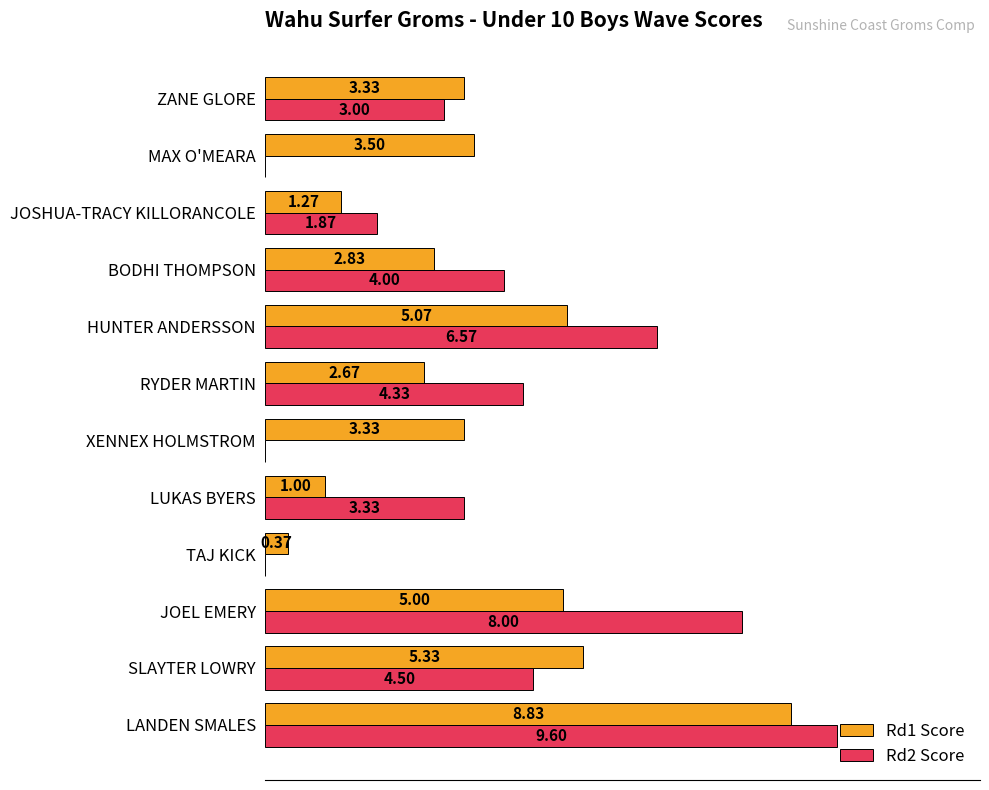

At which category does the chart reach its peak across all series?

LANDEN SMALES